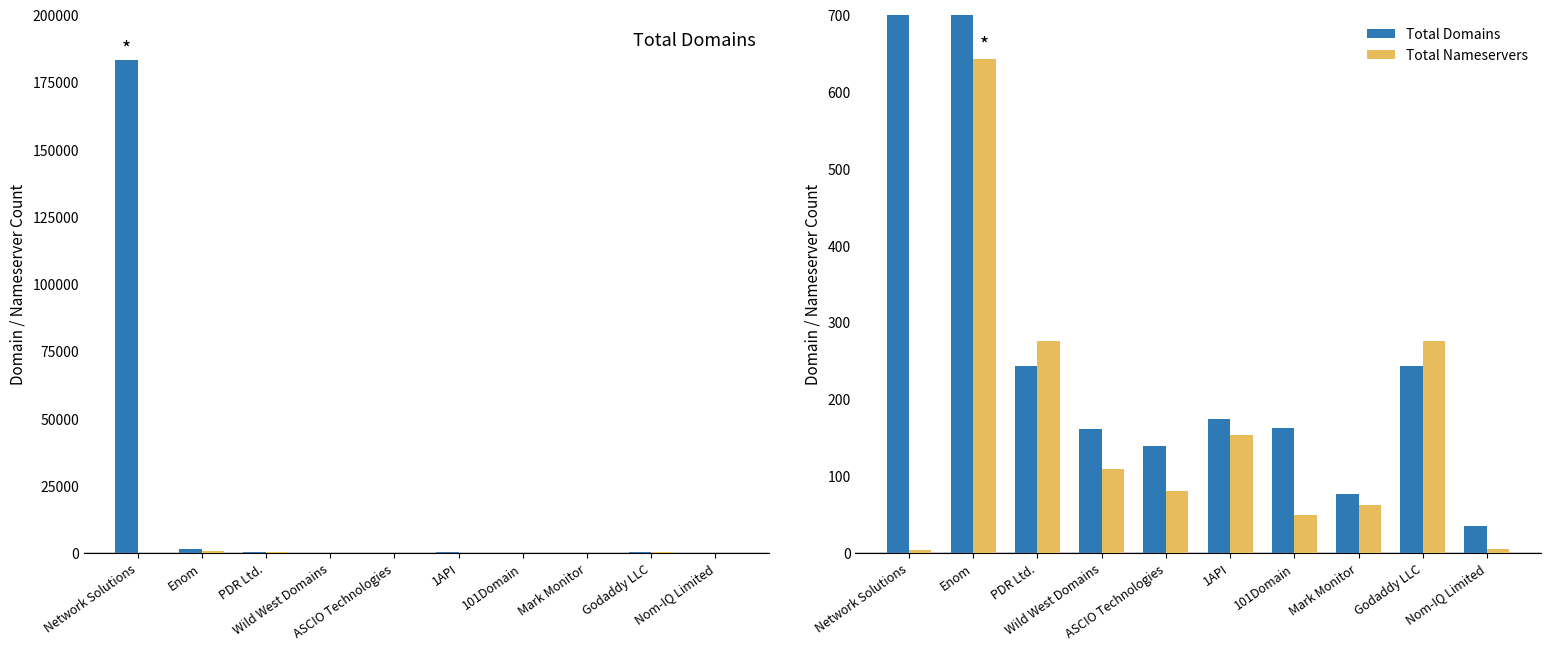

Reading left to right, list all the values displayed in this chart.

Total Domains: 183139	1388	243	161	139	174	162	77	243	35
Total Nameservers: 4	643	276	109	81	154	49	62	276	5